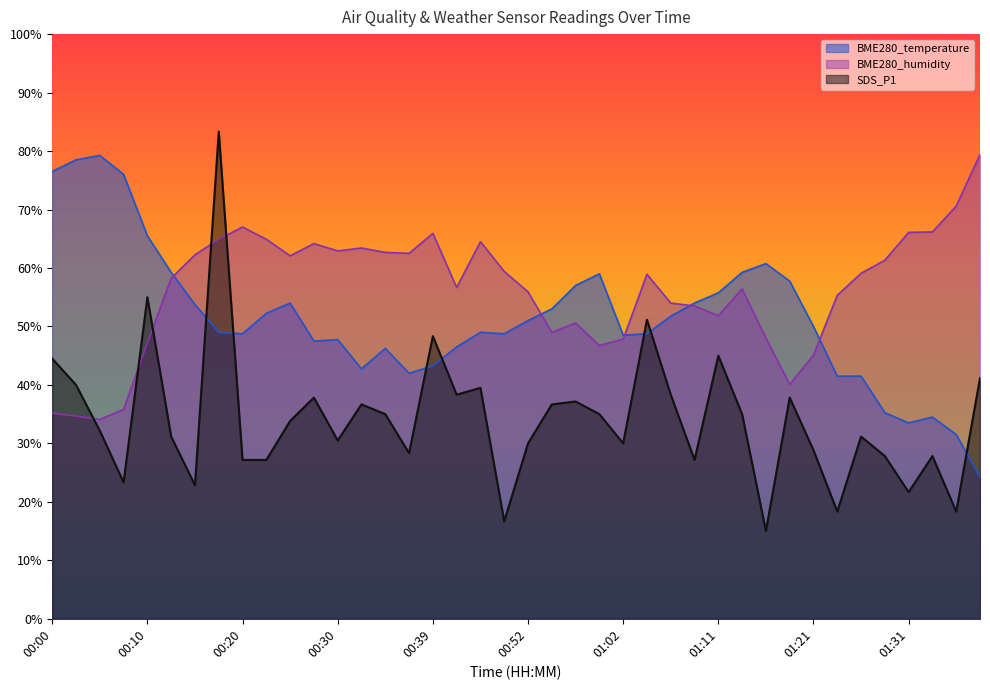

In SDS_P1, how many points are lower than both neighbors (excluding endpoints)?

12